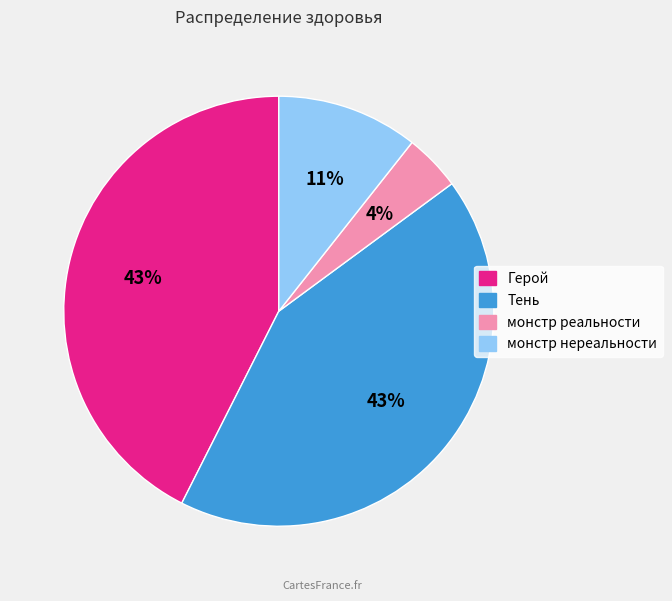

Do Герой and Тень together represent more than half of the pie?

Yes